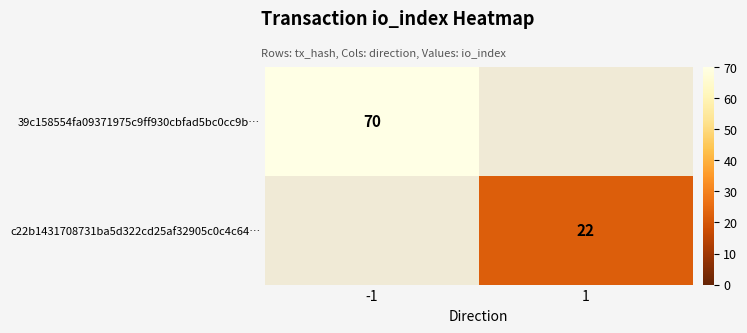

What is the greatest value displayed?

70.0